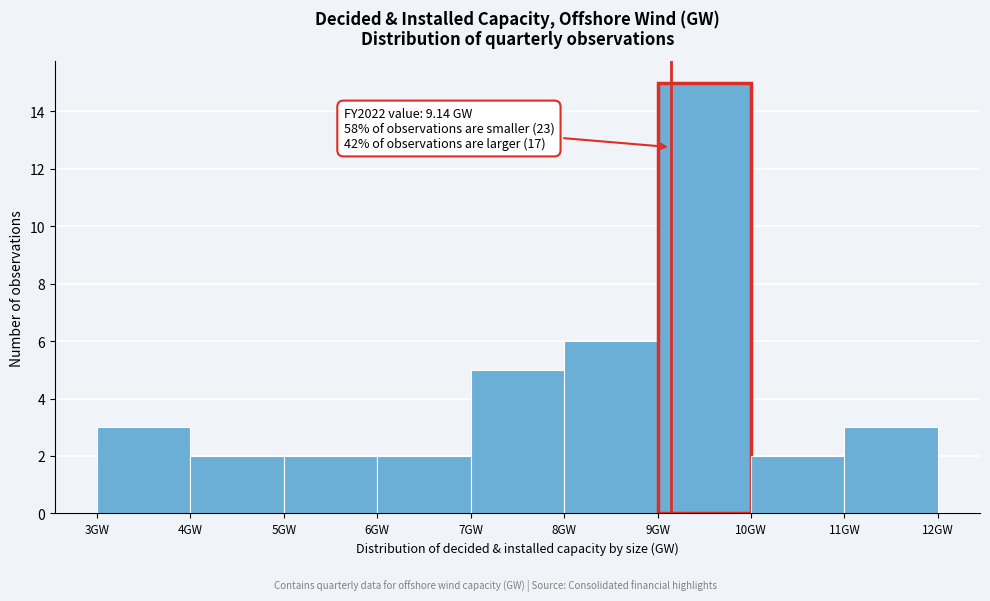

Which range on the x-axis has the tallest bar?

9 to 10